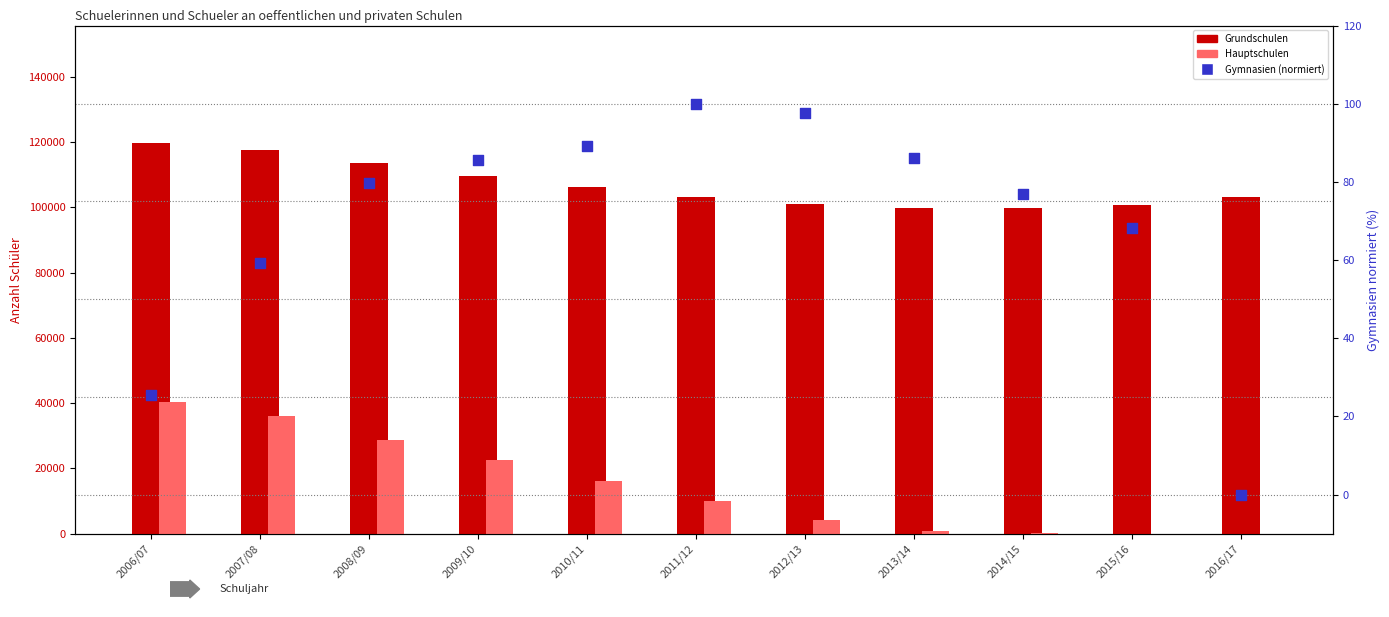

Which series has the widest spread of Y values?

Hauptschulen